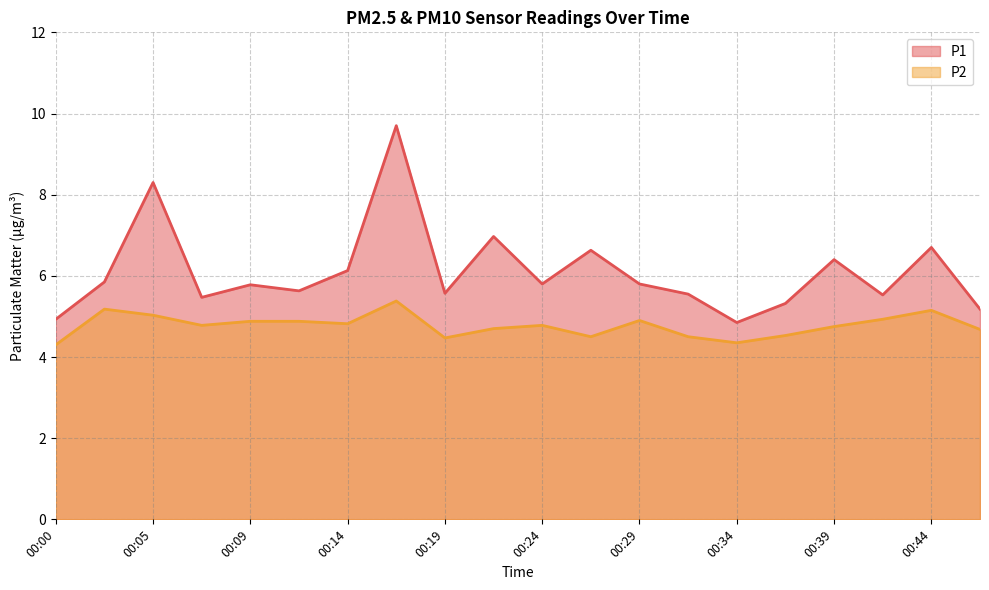

True or false: P2 and P1 cross at least once.

False